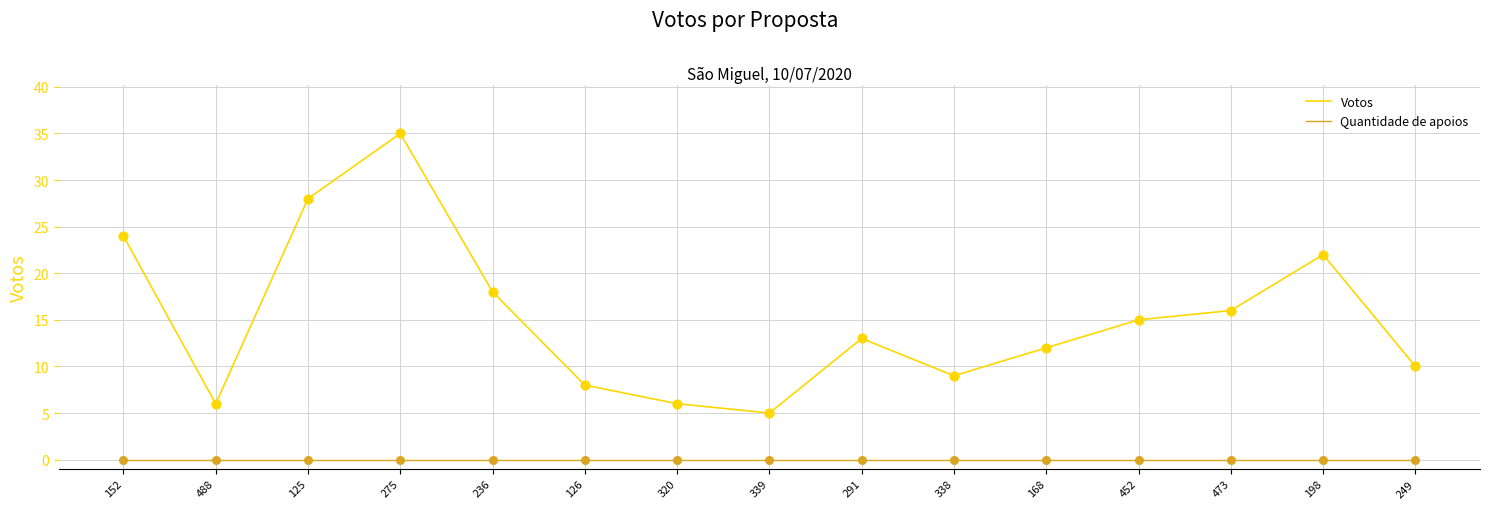

Which series has the largest range (max minus min)?

Votos